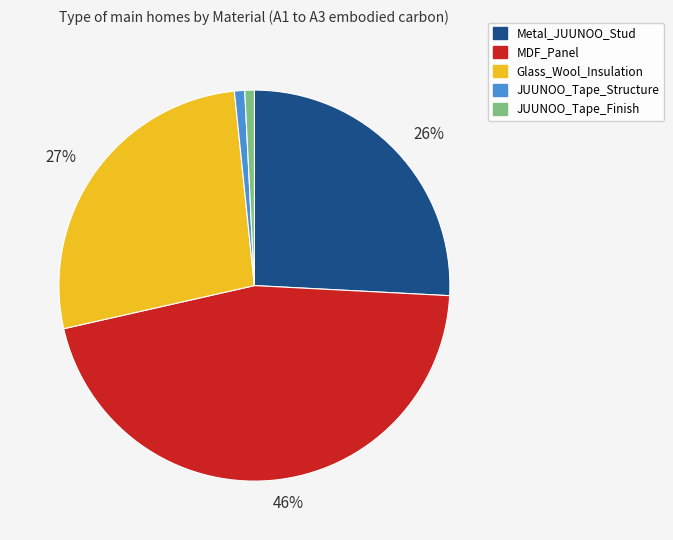

True or false: JUUNOO_Tape_Structure accounts for 1% of the total.

True